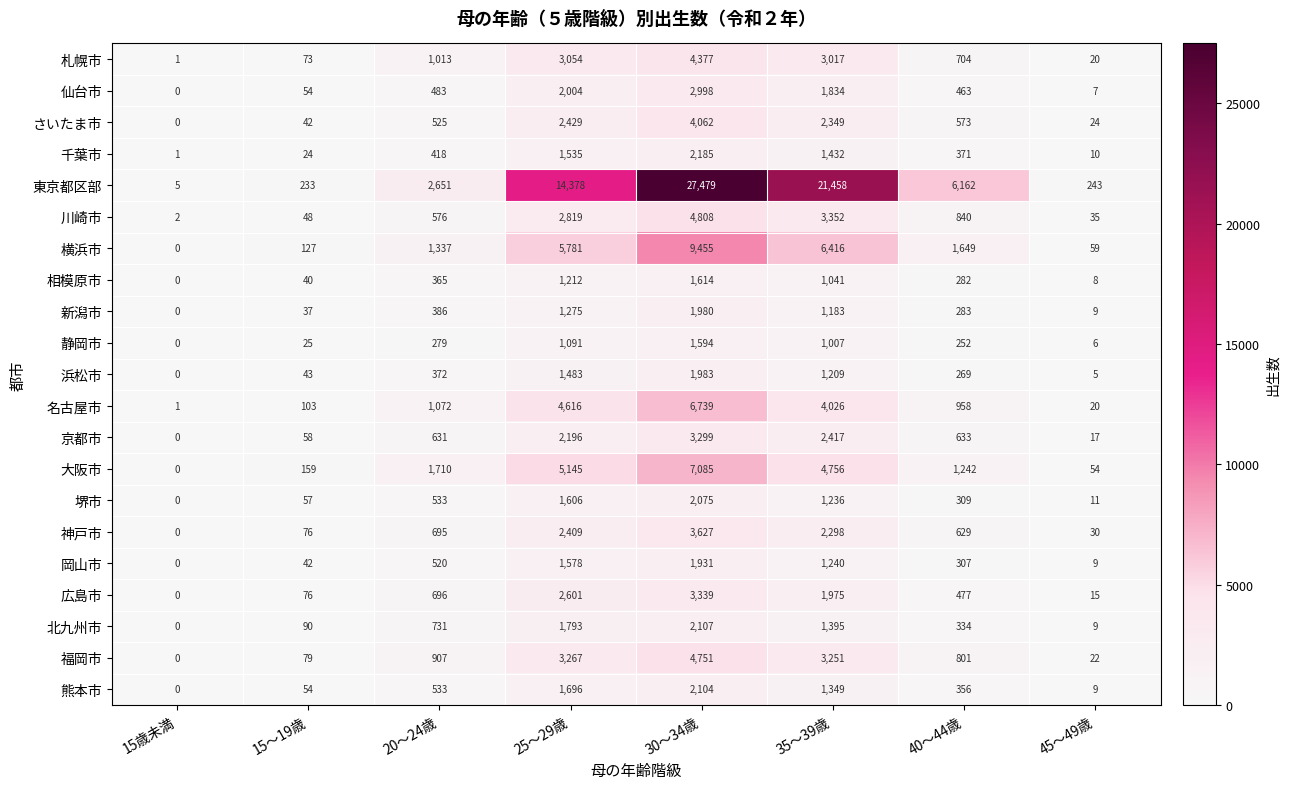

Between 20～24歳 and 40～44歳, which series saw the biggest shift?

東京都区部